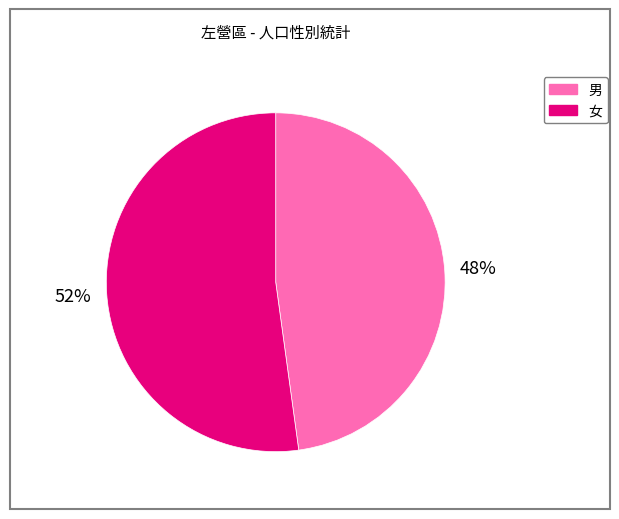

Is the sum of 女 and 男 greater than half?

Yes